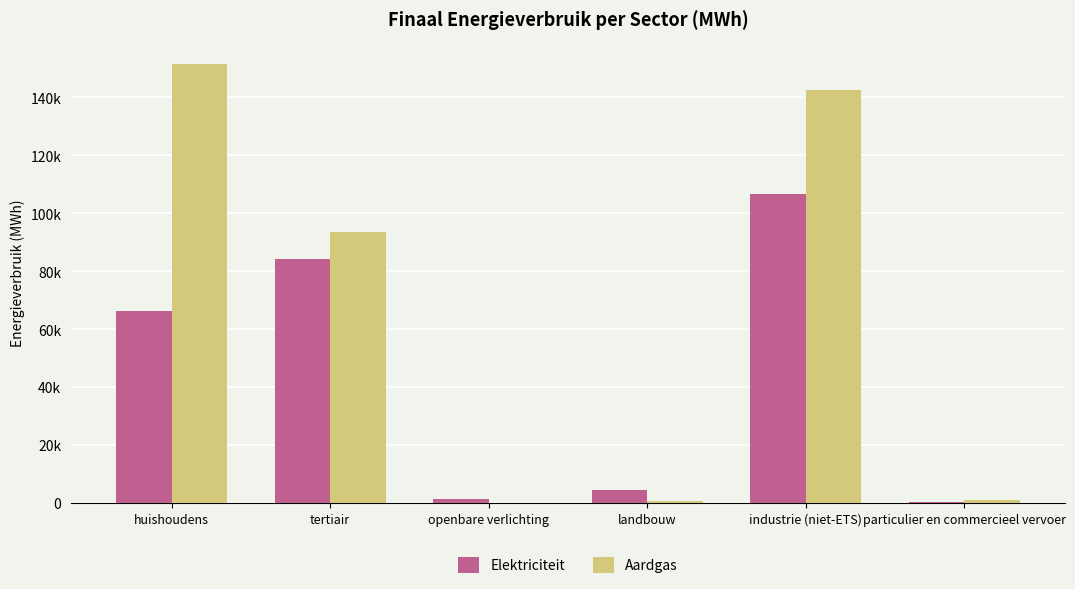

What are all the series names shown in the legend?

Elektriciteit, Aardgas